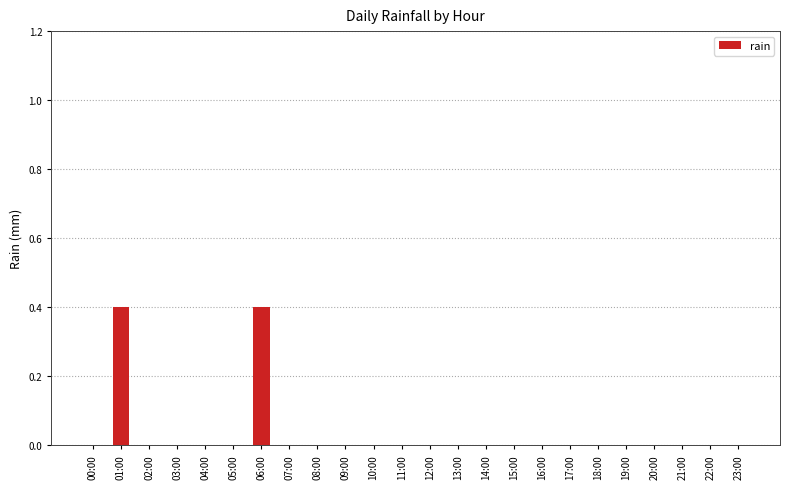

The chart shows a value of 0.4 at 06:00. True or false?

True